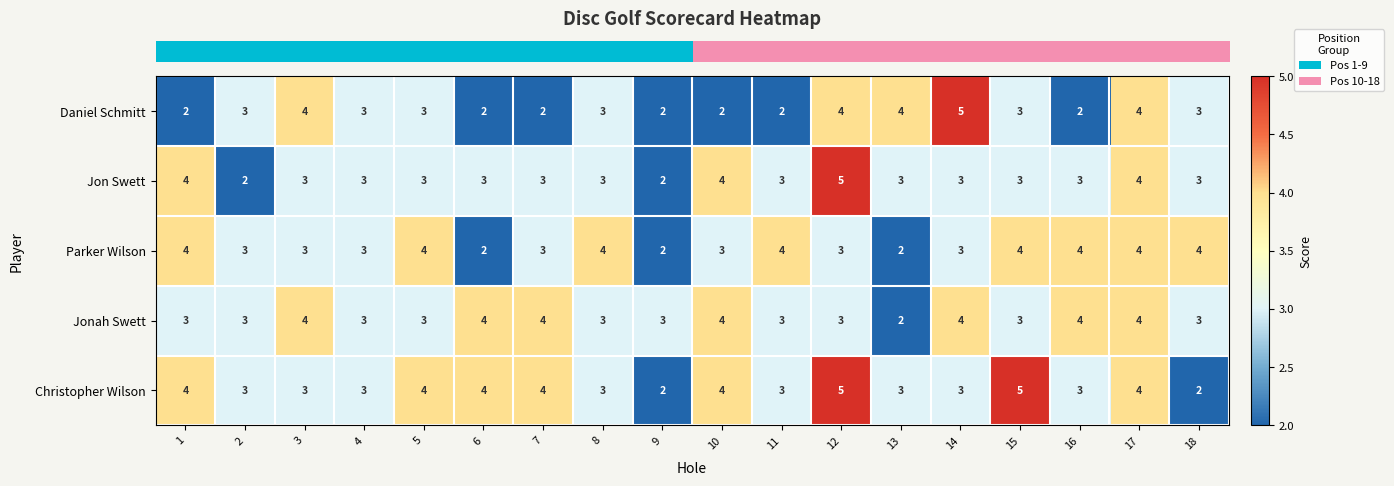

At how many categories does at least one series exceed 2?

18